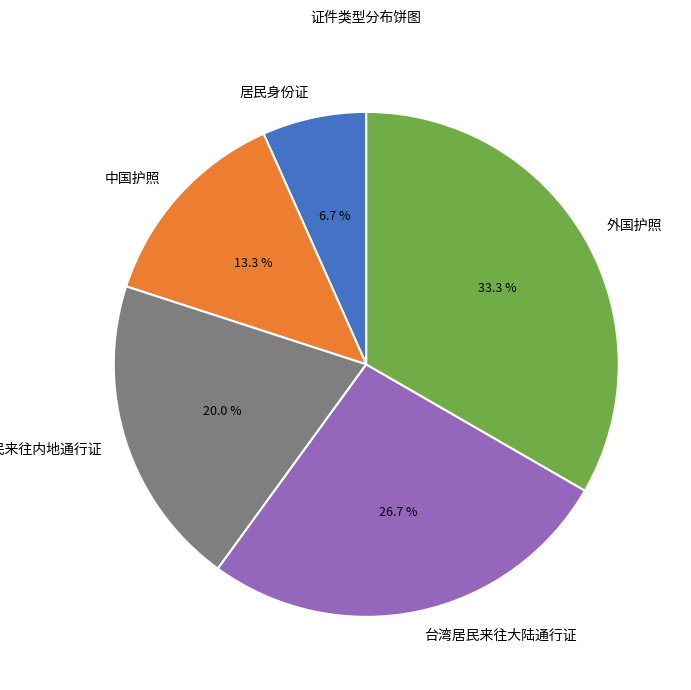

Count the number of slices in the pie.

5